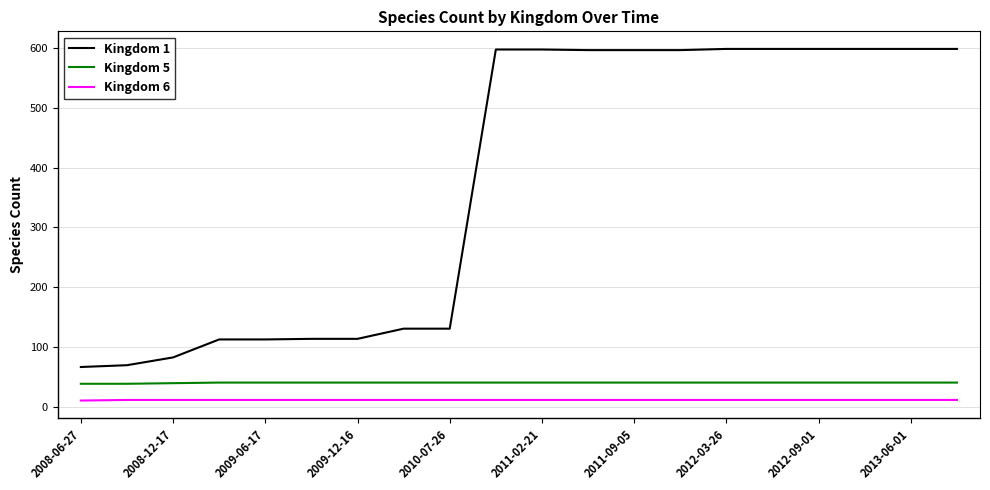

What is the greatest value displayed?

598